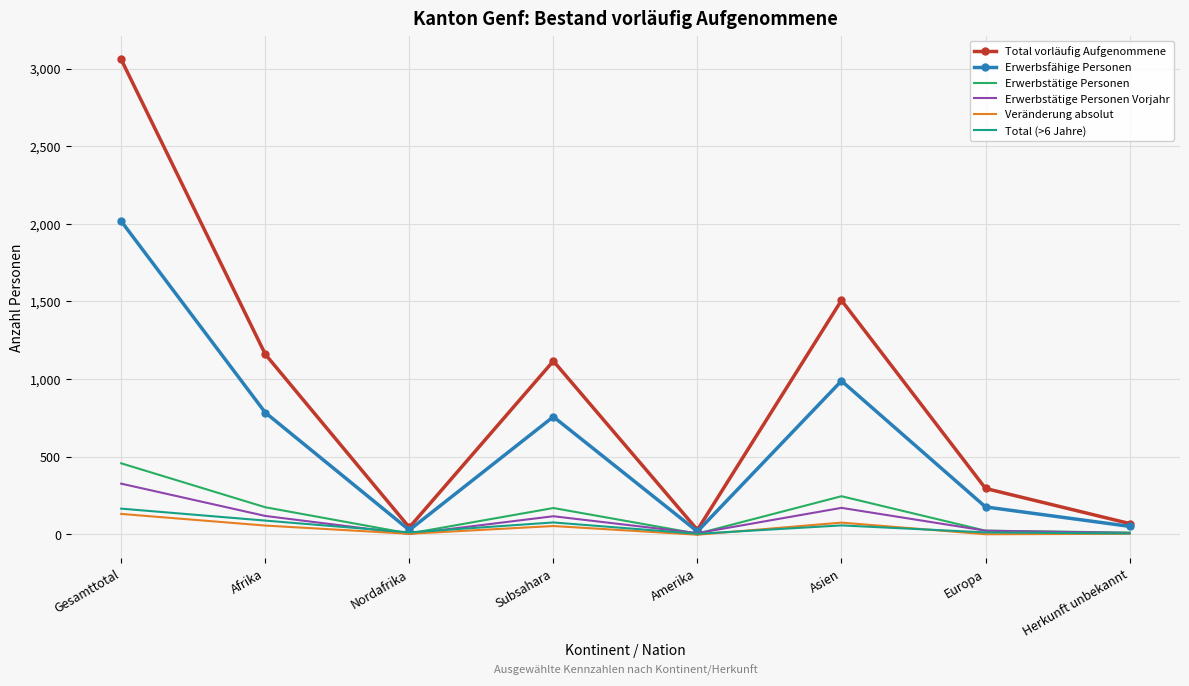

At which category is the sum across all series the highest?

Gesamttotal